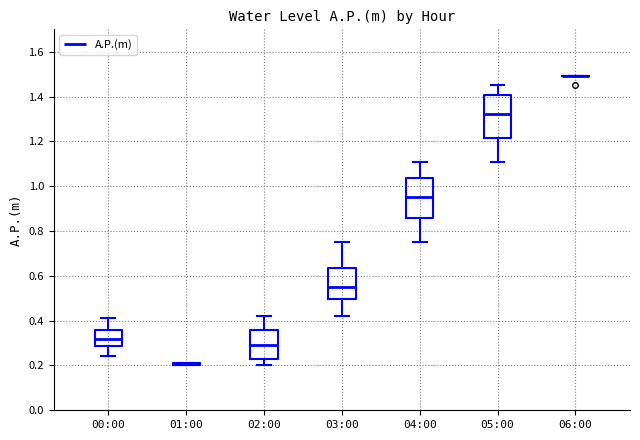

Where does the median line of the box for 00:00 sit on the y-axis? The values are not printed on the chart, so give them approximately, as read against the axis.

0.32